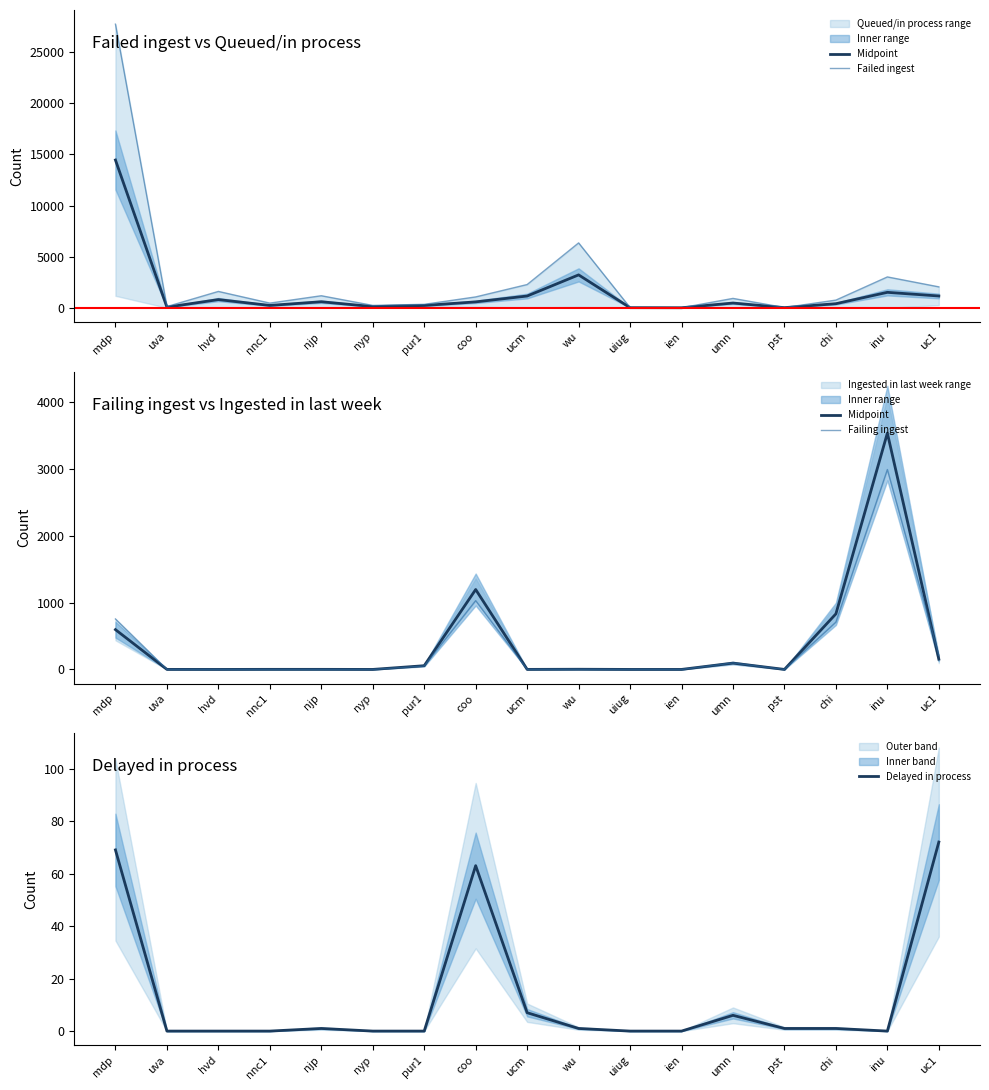

At which category does Delayed in process reach its first local peak?

njp